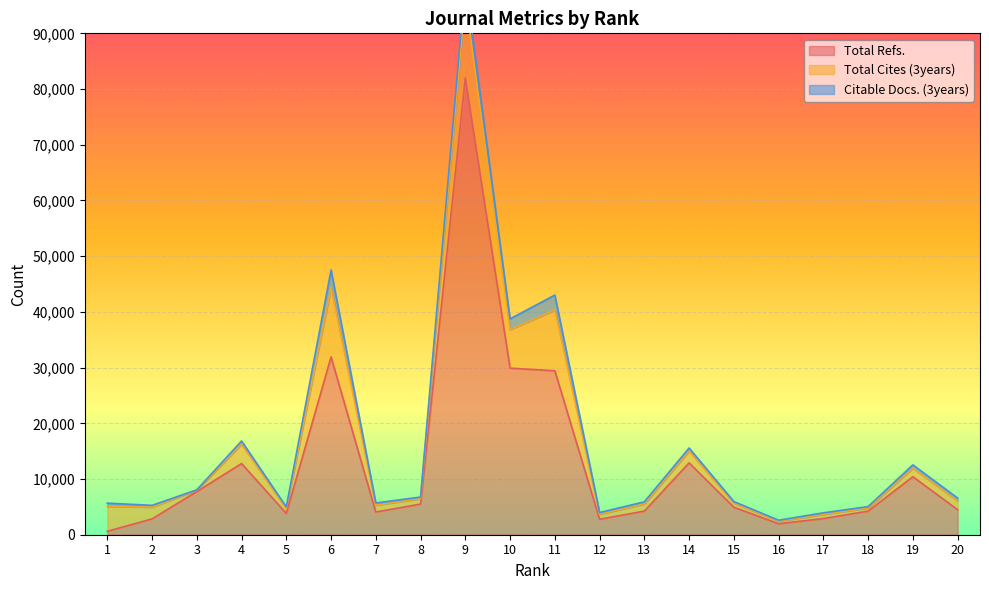

What is the value of the Total Cites (3years) point at the 1st from the left?

4444